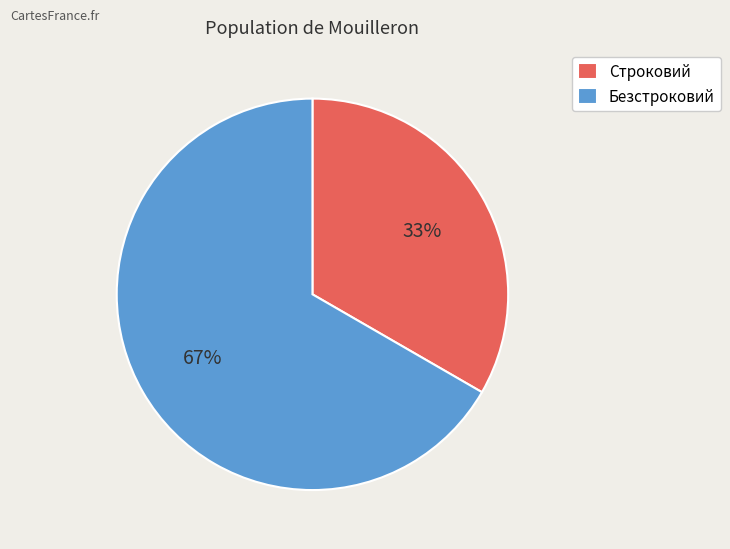

Which category has the biggest portion of the pie?

Безстроковий